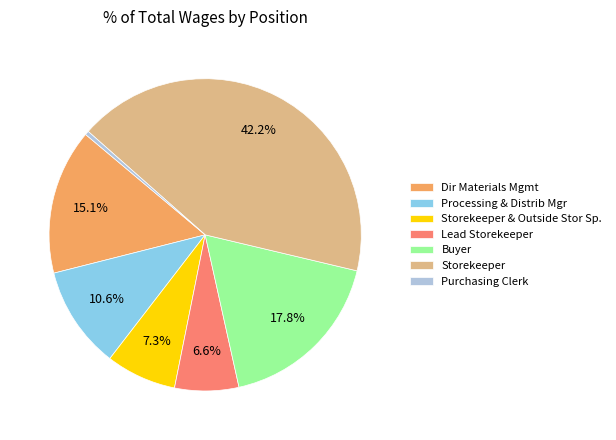

True or false: Lead Storekeeper accounts for 17% of the total.

False